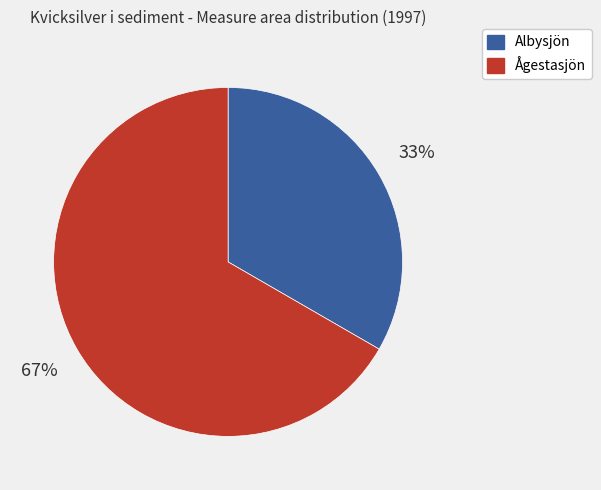

How many segments does this pie chart have?

2